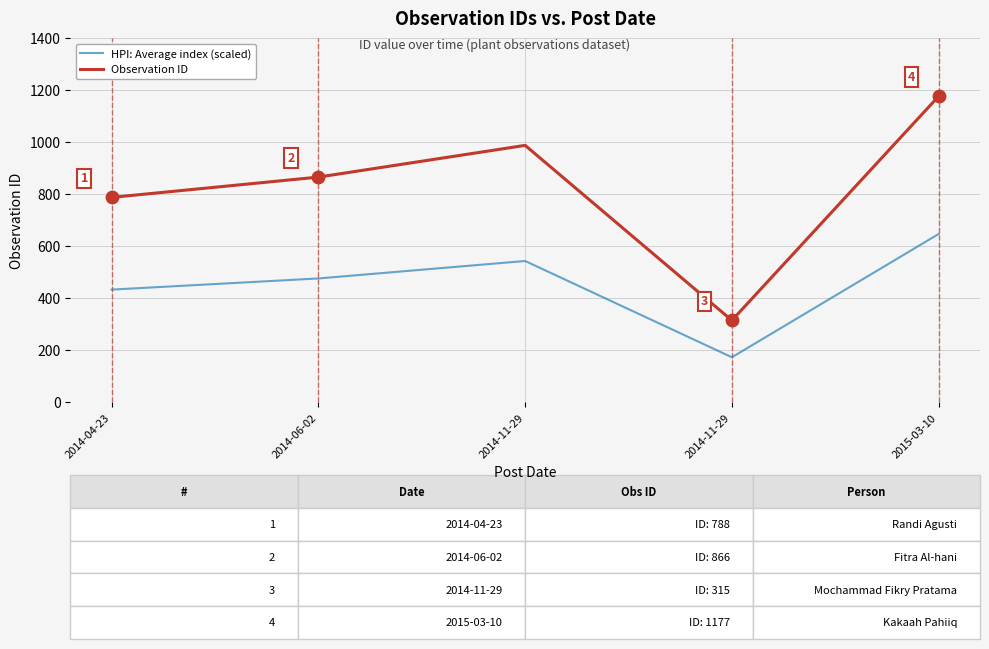

What is the total value across all series at 2014-06-02?

1342.3